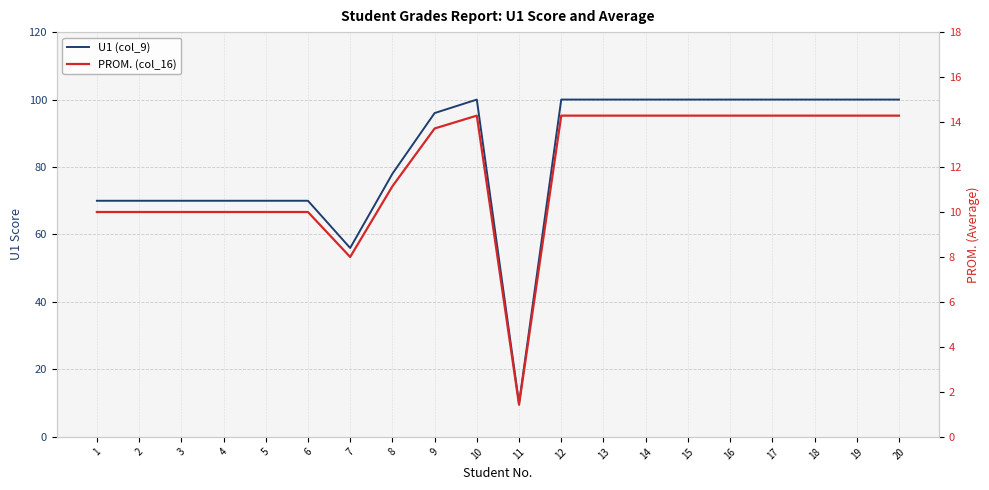

What are all the series names shown in the legend?

U1 (col_9), PROM. (col_16)